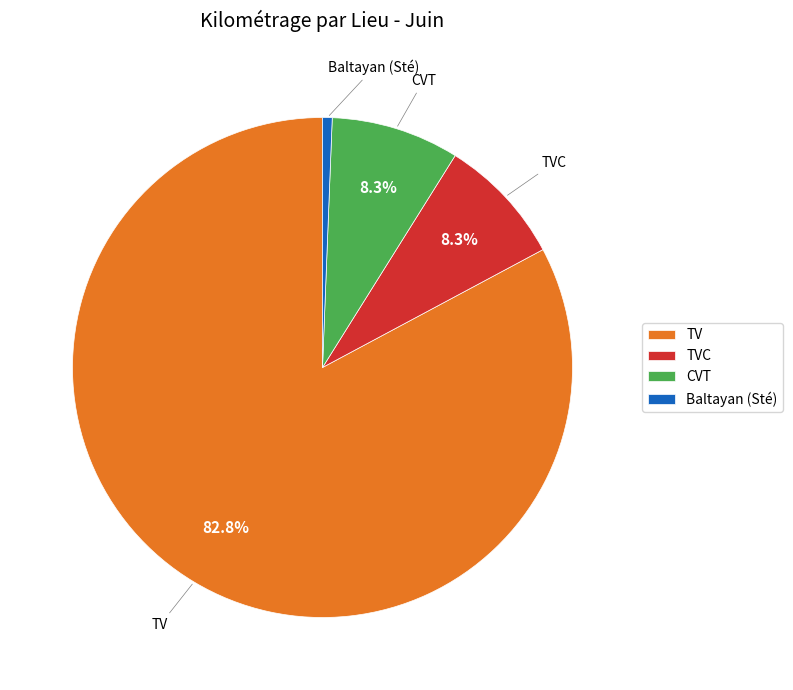

Count the number of slices in the pie.

4